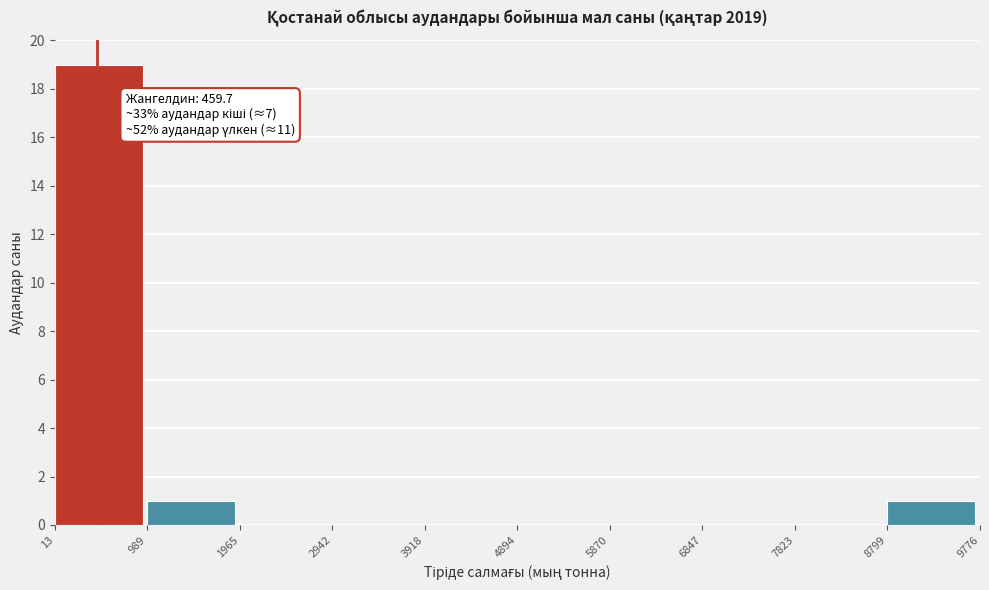

Which range on the x-axis has the tallest bar?

13 to 989